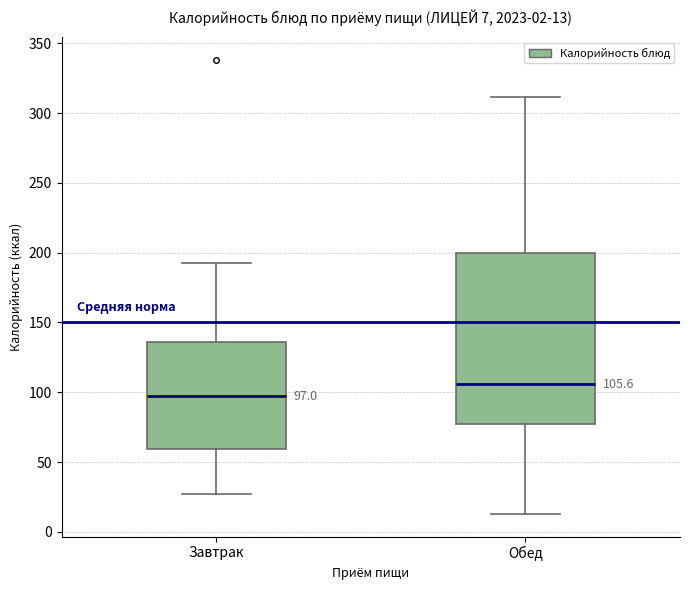

Comparing the boxes themselves (not the whiskers), which one is the tallest?

Обед